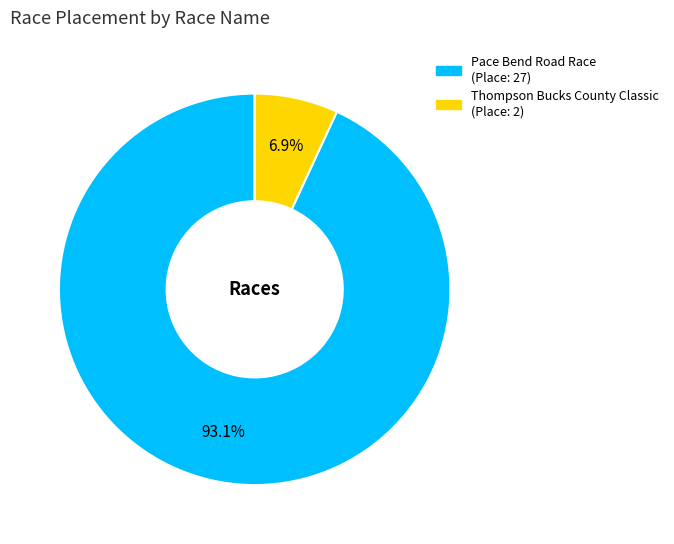

How many segments does this pie chart have?

2